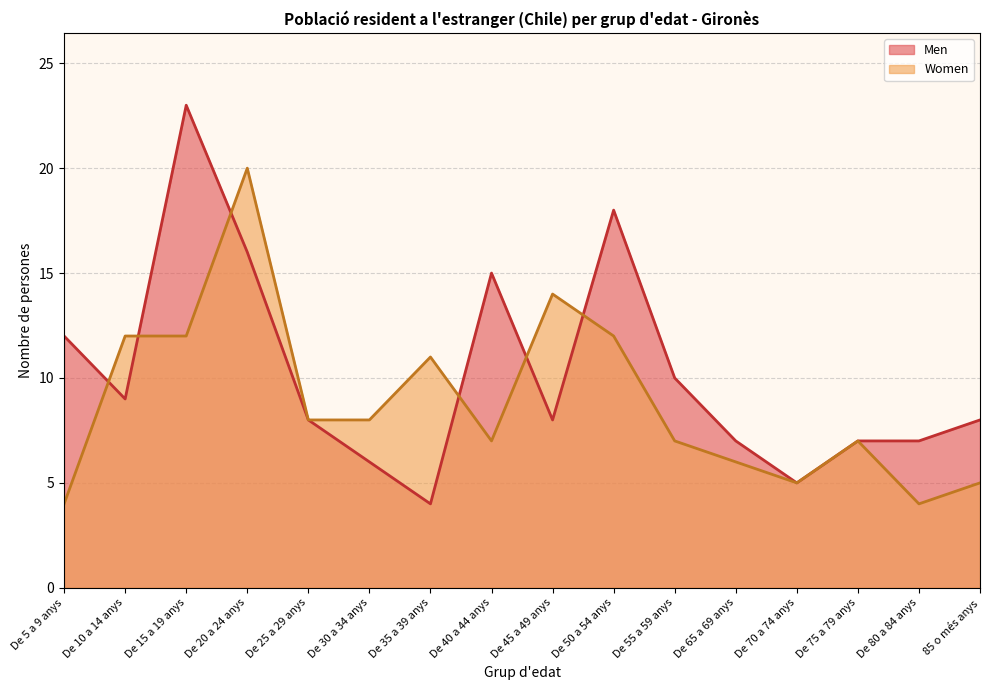

How many intersections are there between Women and Men?

6